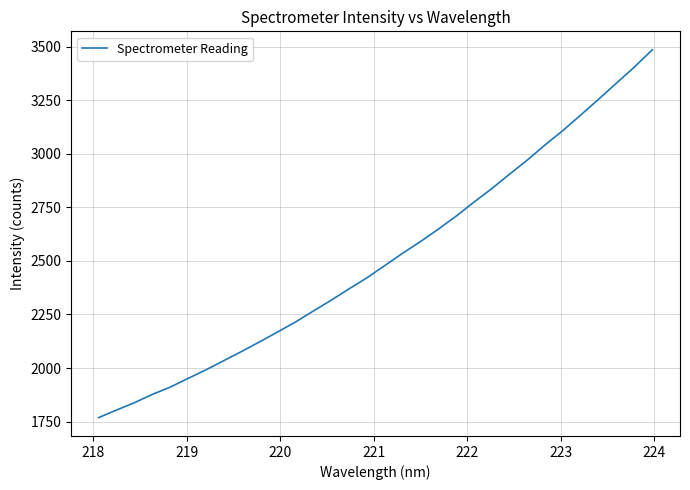

Reading right to left, extract all data points from this chart.

3485.2	3404.8	3330.1	3255.0	3181.5	3109.2	3041.9	2970.9	2904.7	2837.0	2774.0	2708.4	2647.5	2589.9	2535.1	2477.7	2420.6	2369.2	2316.1	2265.7	2214.5	2167.9	2122.1	2077.6	2034.7	1991.6	1951.8	1911.1	1877.1	1838.5	1804.2	1769.0